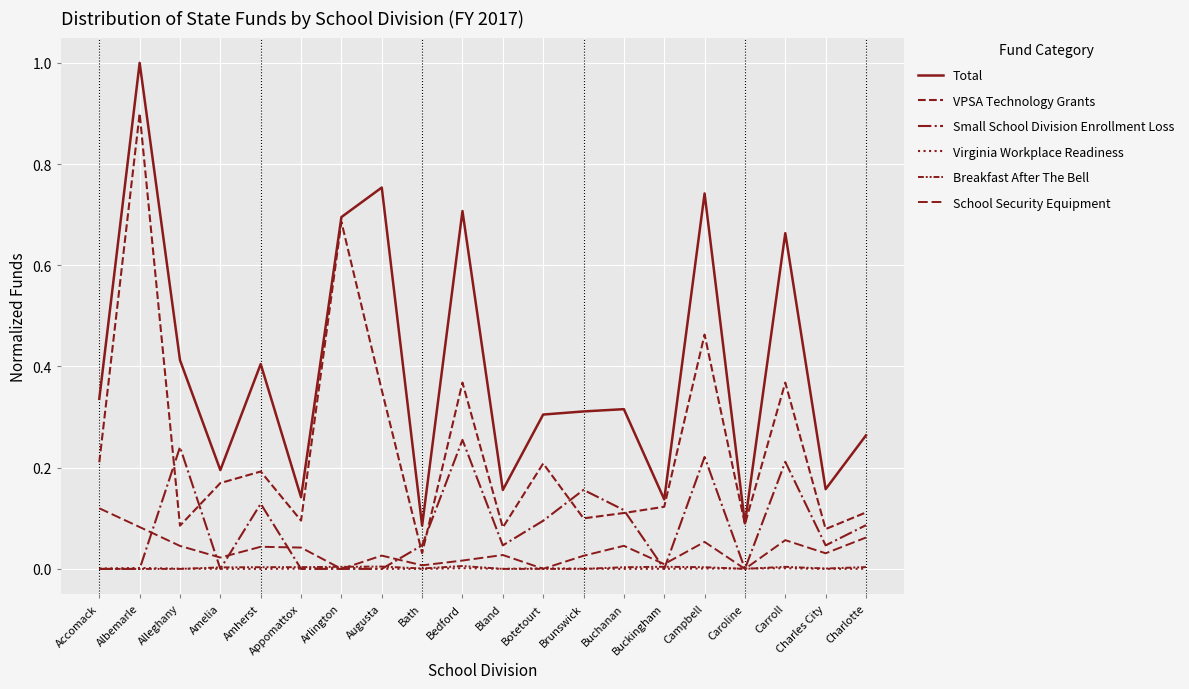

What is the total value across all series at Buchanan?

0.6